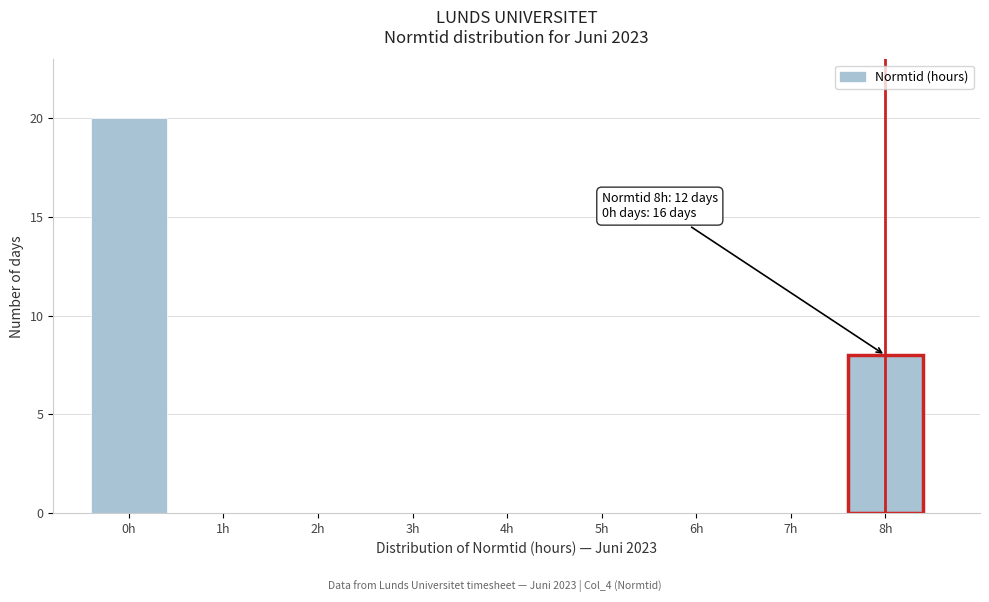

Over which range of the x-axis is the bar tallest?

-0.5 to 0.5